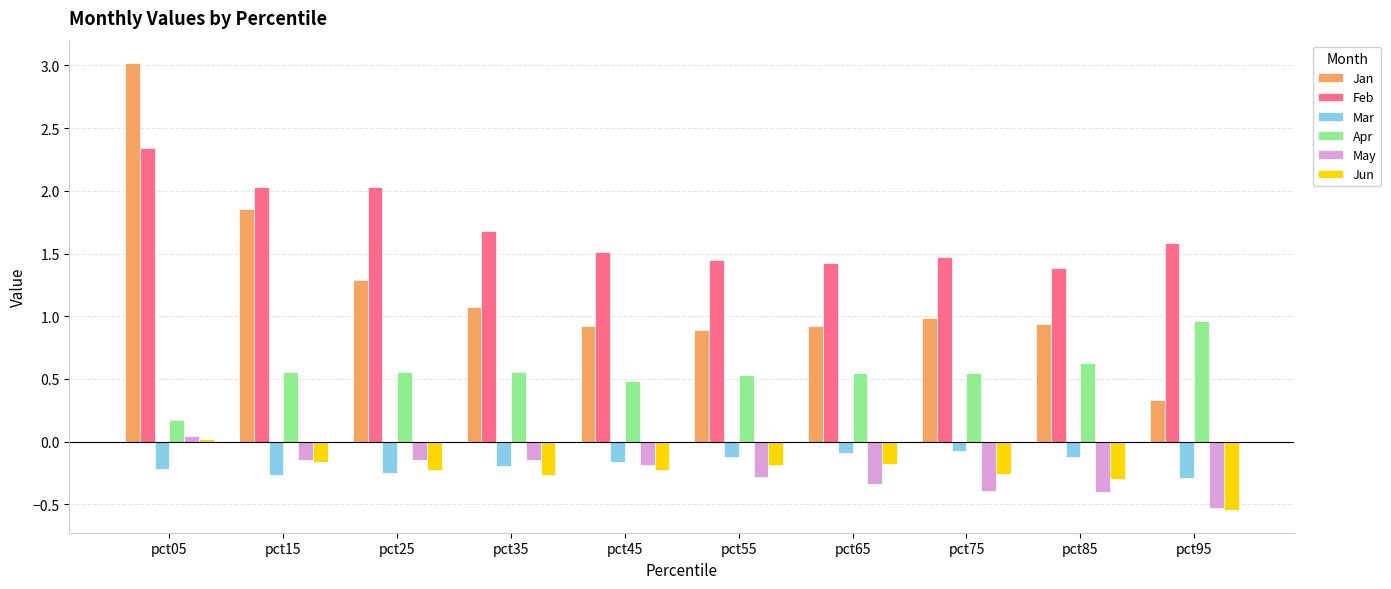

What is the sum of all Mar values?

-1.8